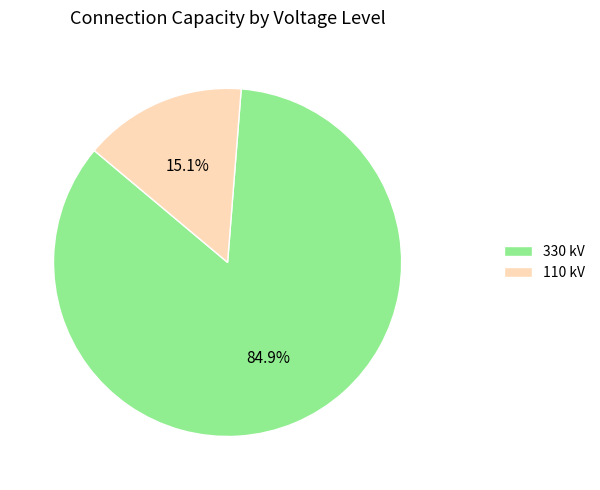

Which has a higher value, 110 kV or 330 kV?

330 kV